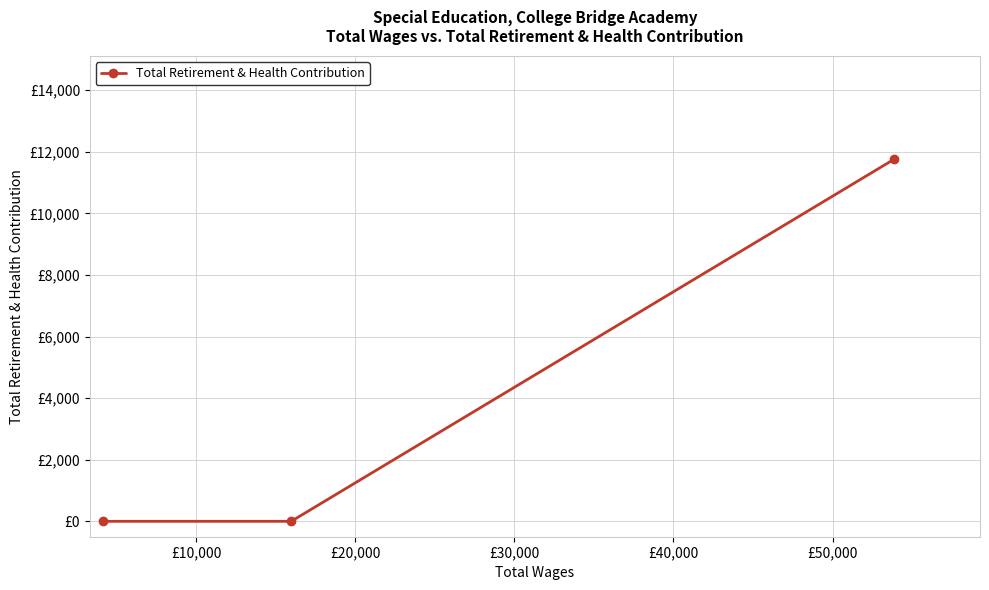

What is the sum of all values?

11759